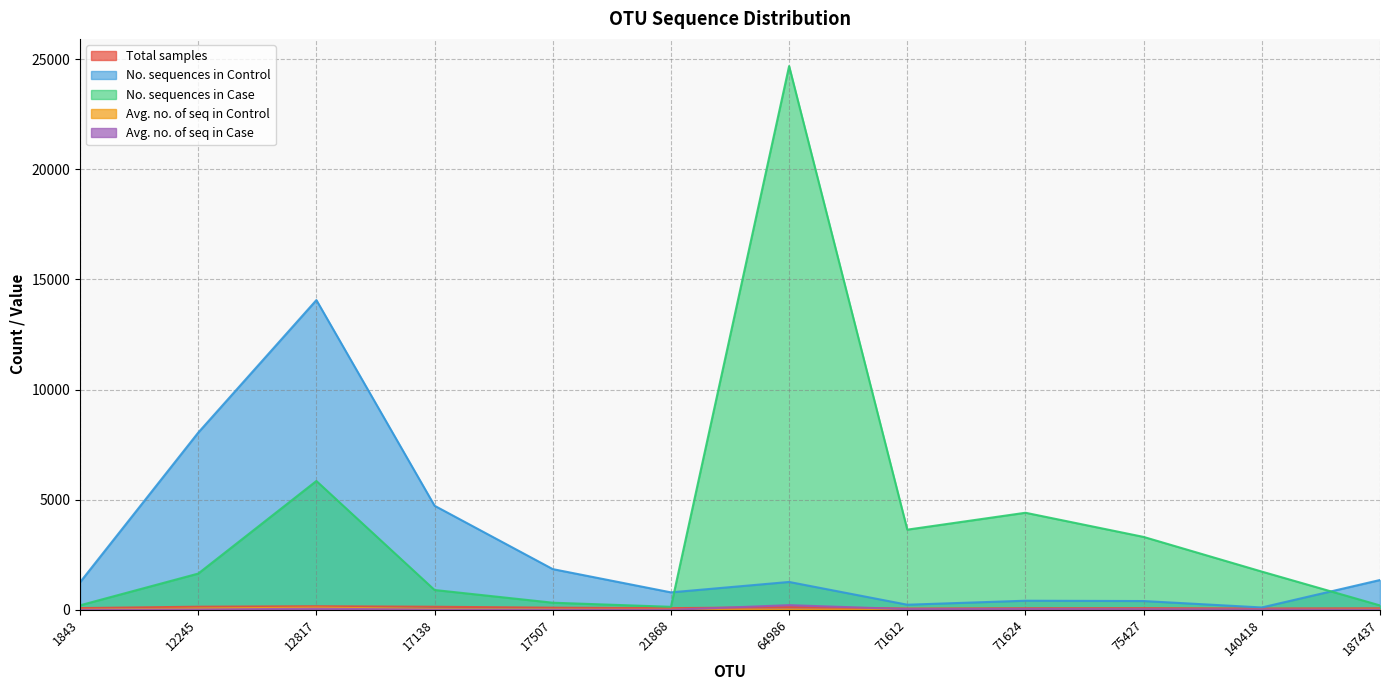

True or false: Total samples and No. sequences in Case cross at least once.

False